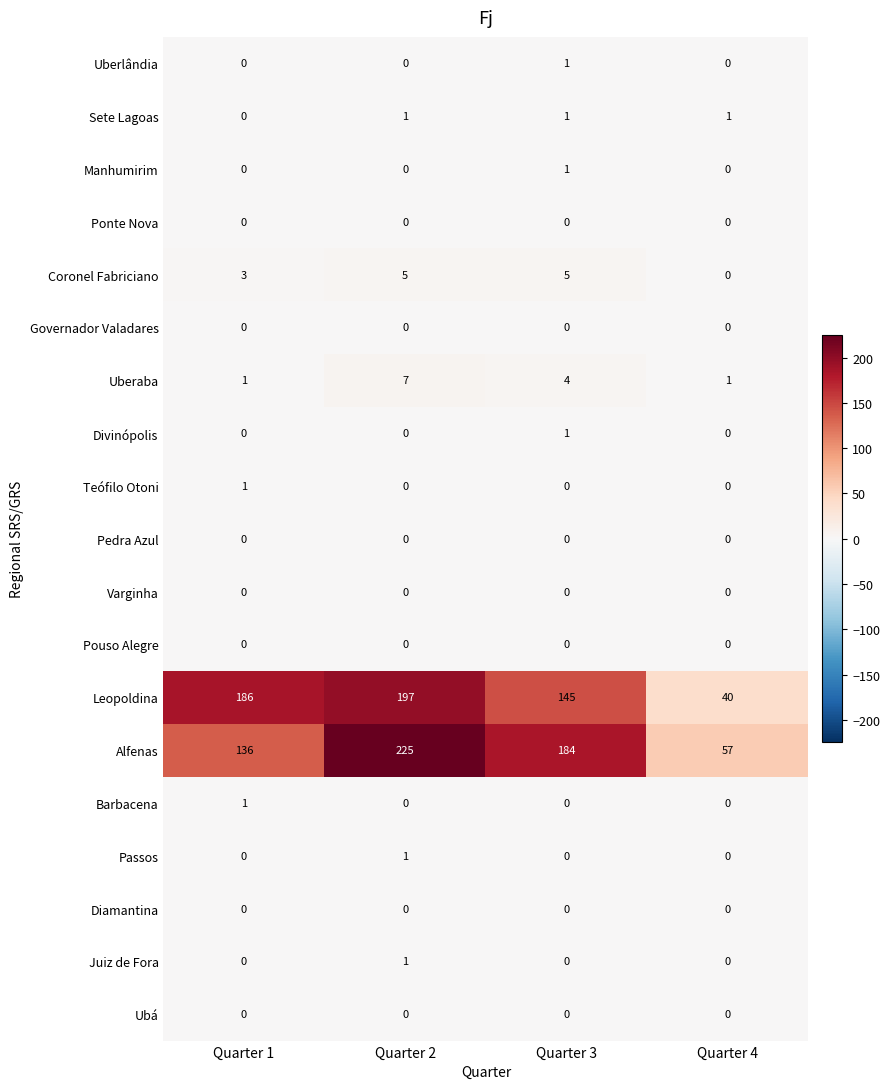

Which category has the highest value across all series?

Quarter 2